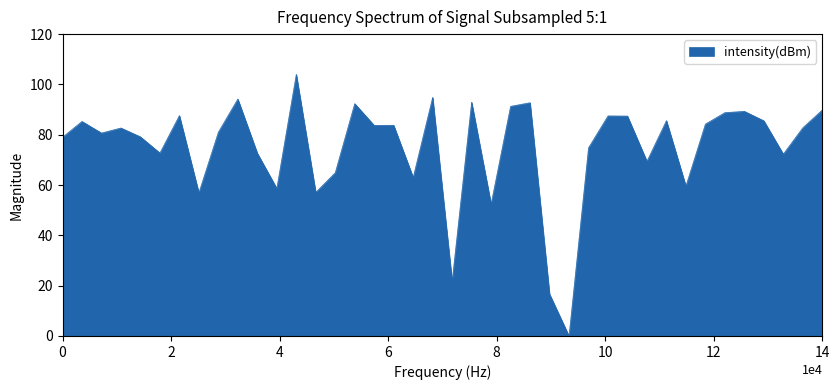

How many values are above zero?

39